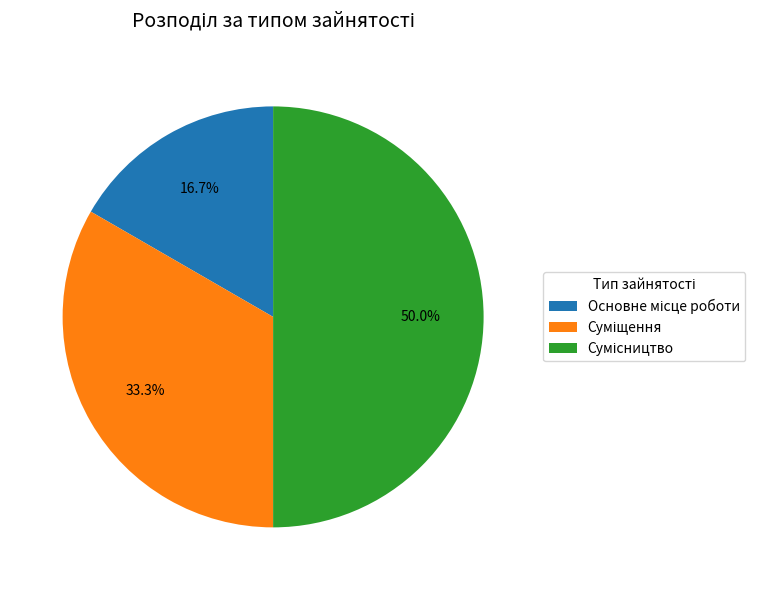

Between Основне місце роботи and Суміщення, which is larger?

Суміщення